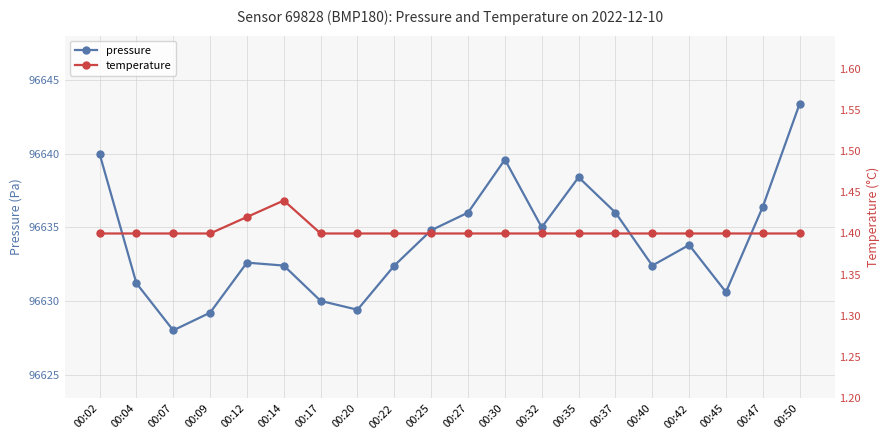

Between 00:42 and 00:50, which series saw the biggest shift?

pressure